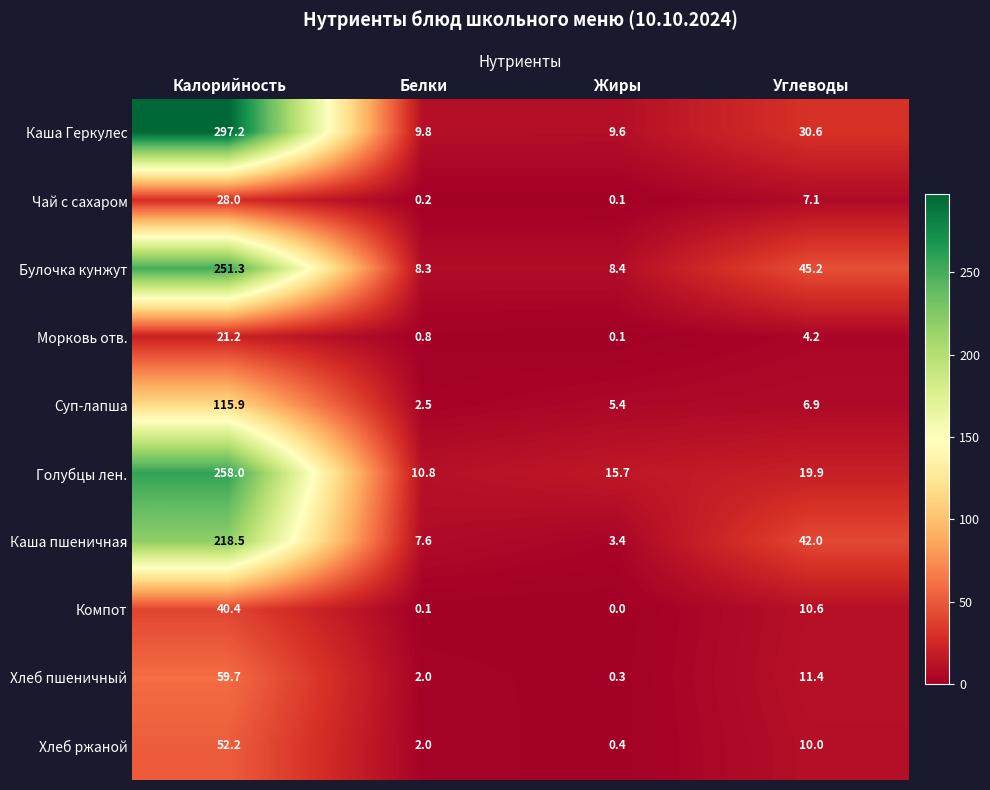

What is the lowest value of the Хлеб ржаной series?

0.4